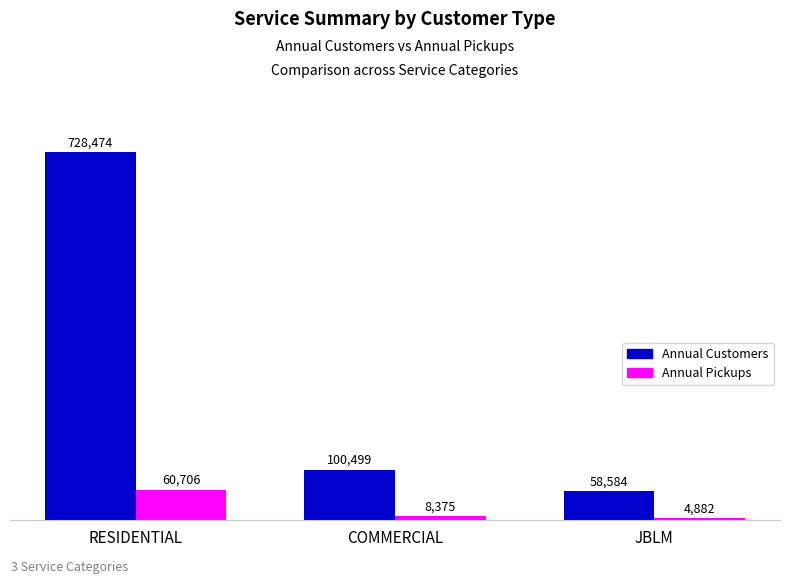

The Annual Pickups series shows 4882.0 at JBLM. True or false?

True